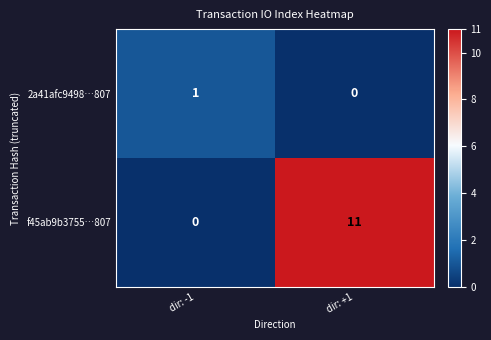

Is the value of 2a41afc9498…807 at dir: -1 greater than the value of f45ab9b3755…807 at dir: -1?

Yes